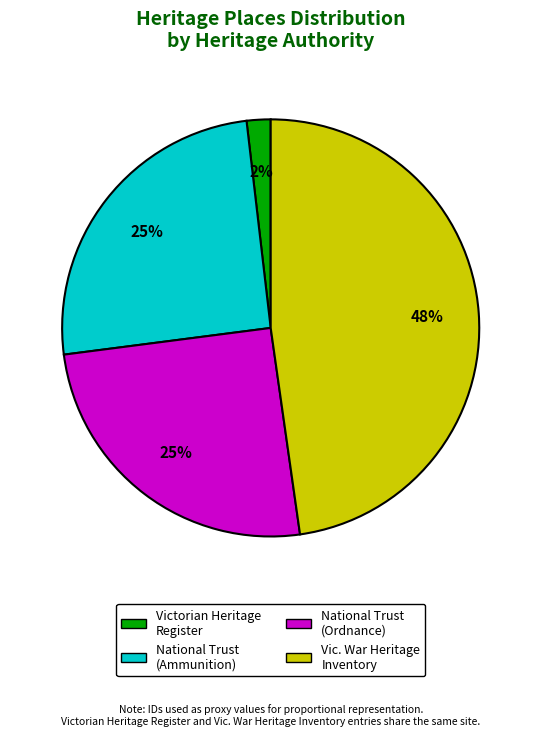

Is there a majority slice in this chart?

No